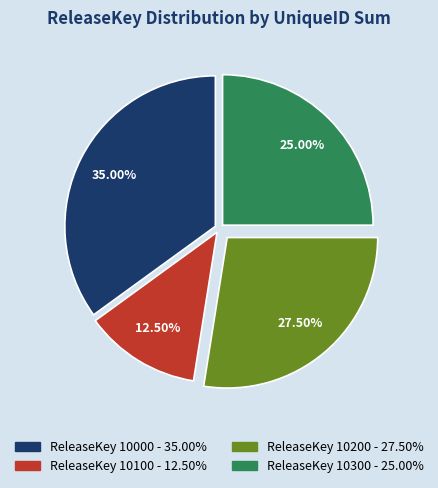

Does any single category account for the majority?

No